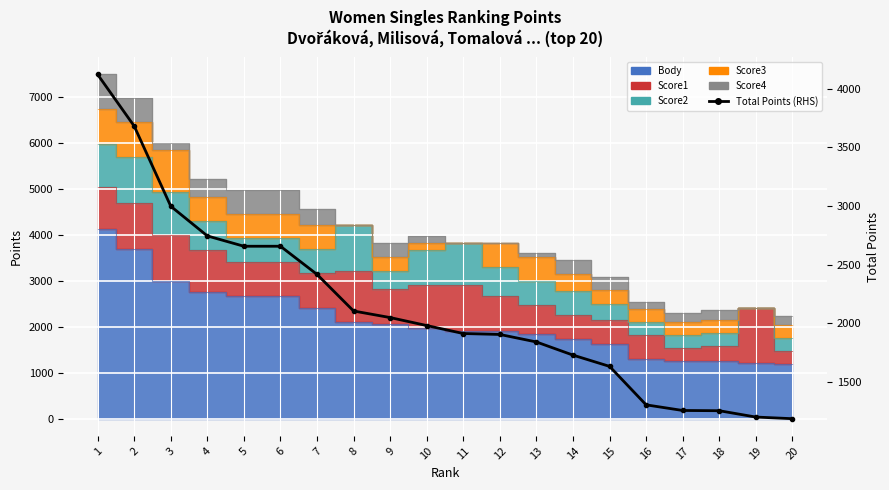

Reading left to right, list all the values displayed in this chart.

4120	3680	2997	2744	2656	2656	2416	2104	2048	1980	1912	1904	1840	1728	1632	1304	1256	1254	1200	1186